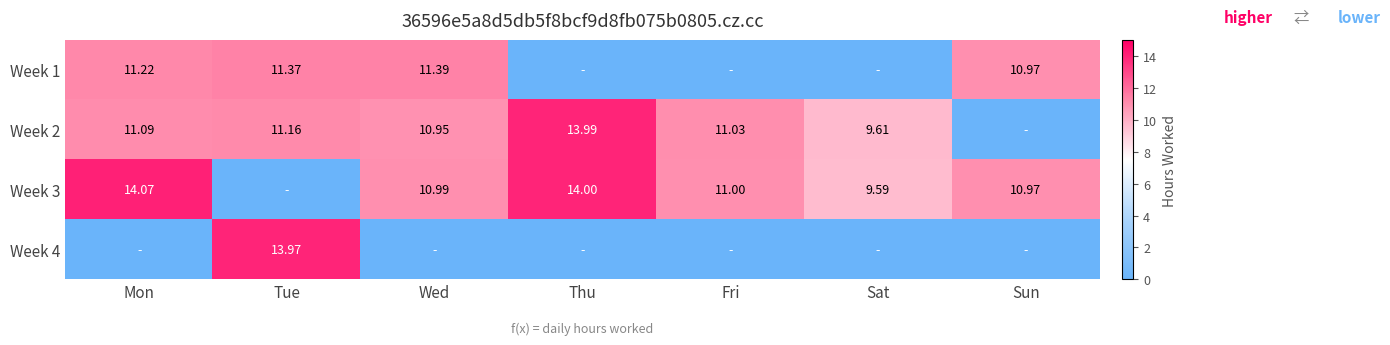

Count the number of categories in the chart.

7